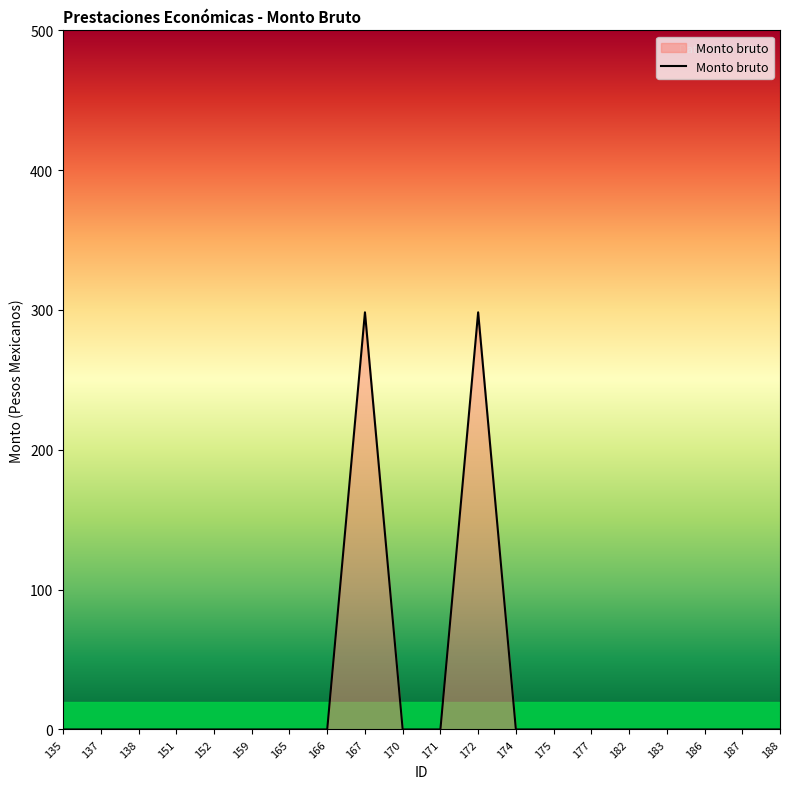

What is the greatest value displayed?

298.3